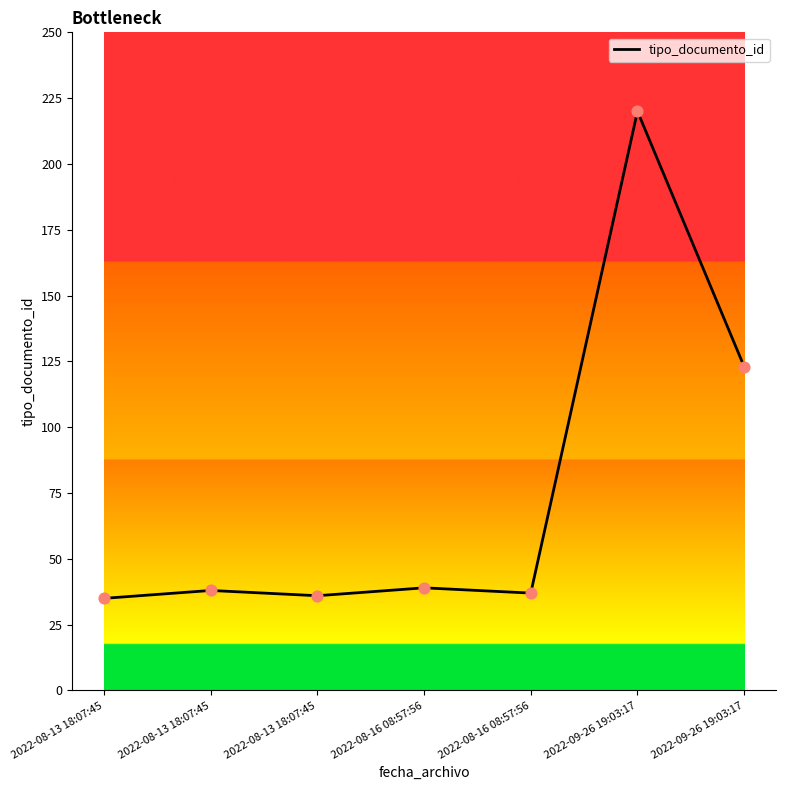

Approximately how many times larger is the value at 2022-08-13 18:07:45 compared to 2022-08-13 18:07:45?

1.0